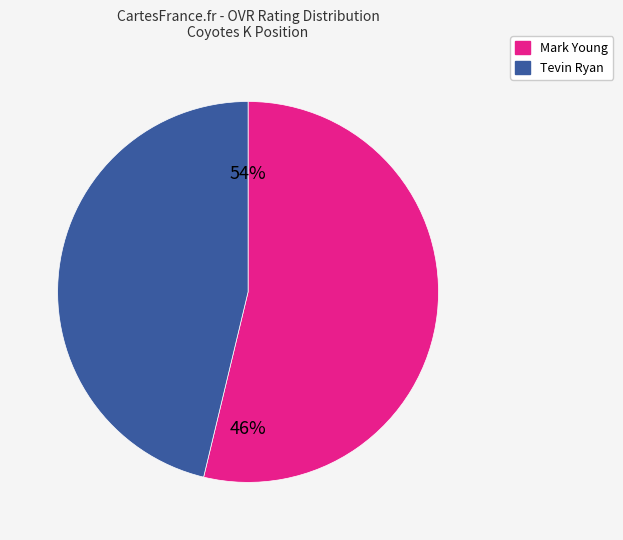

Do Mark Young and Tevin Ryan together represent more than half of the pie?

Yes